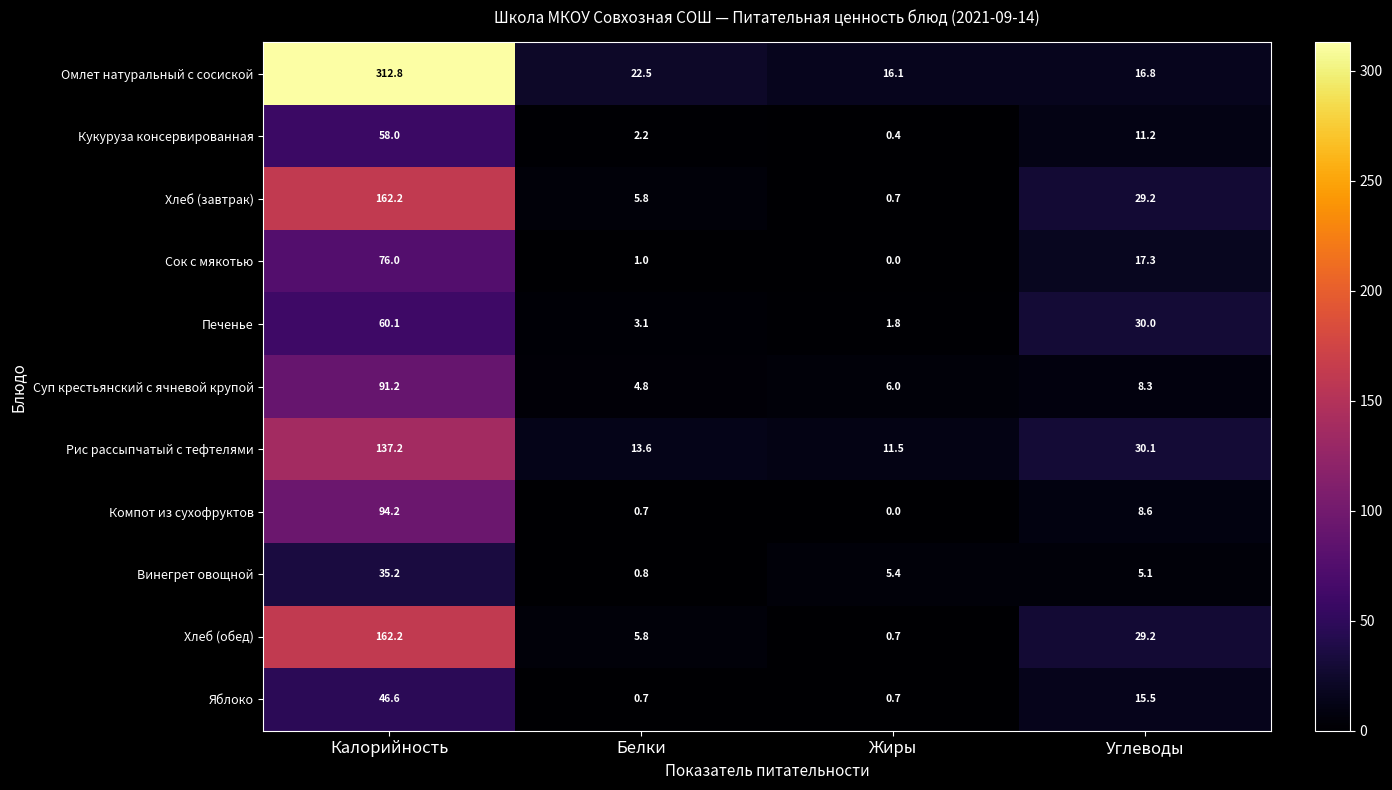

What is the difference between the maximum and minimum values in the Яблоко series?

45.9